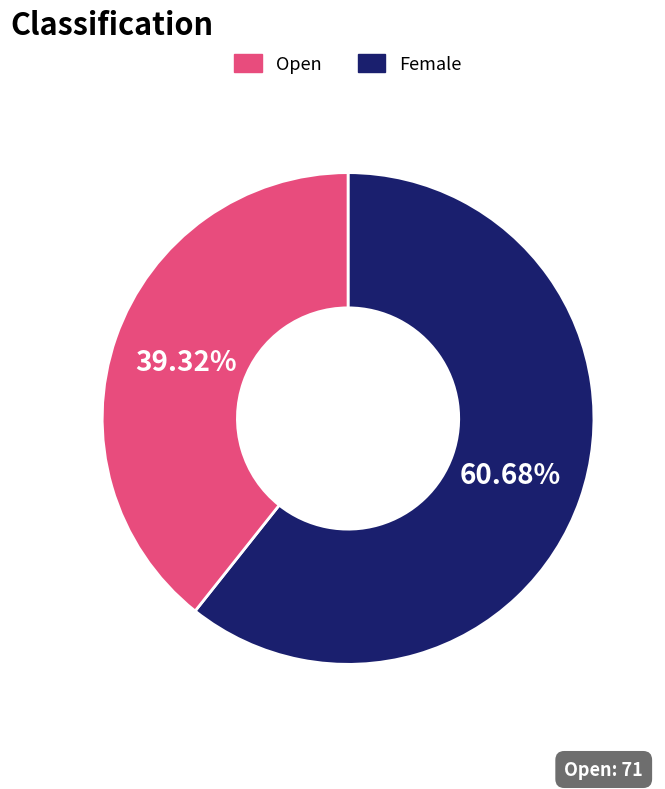

How many slices are in this pie chart?

2